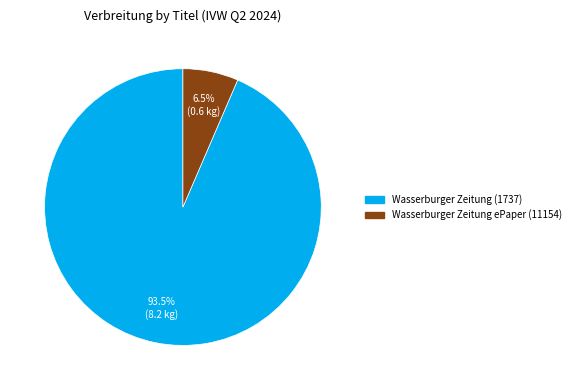

To the nearest percent, what is the difference between the Wasserburger Zeitung (1737) and Wasserburger Zeitung ePaper (11154) slice percentages?

87%